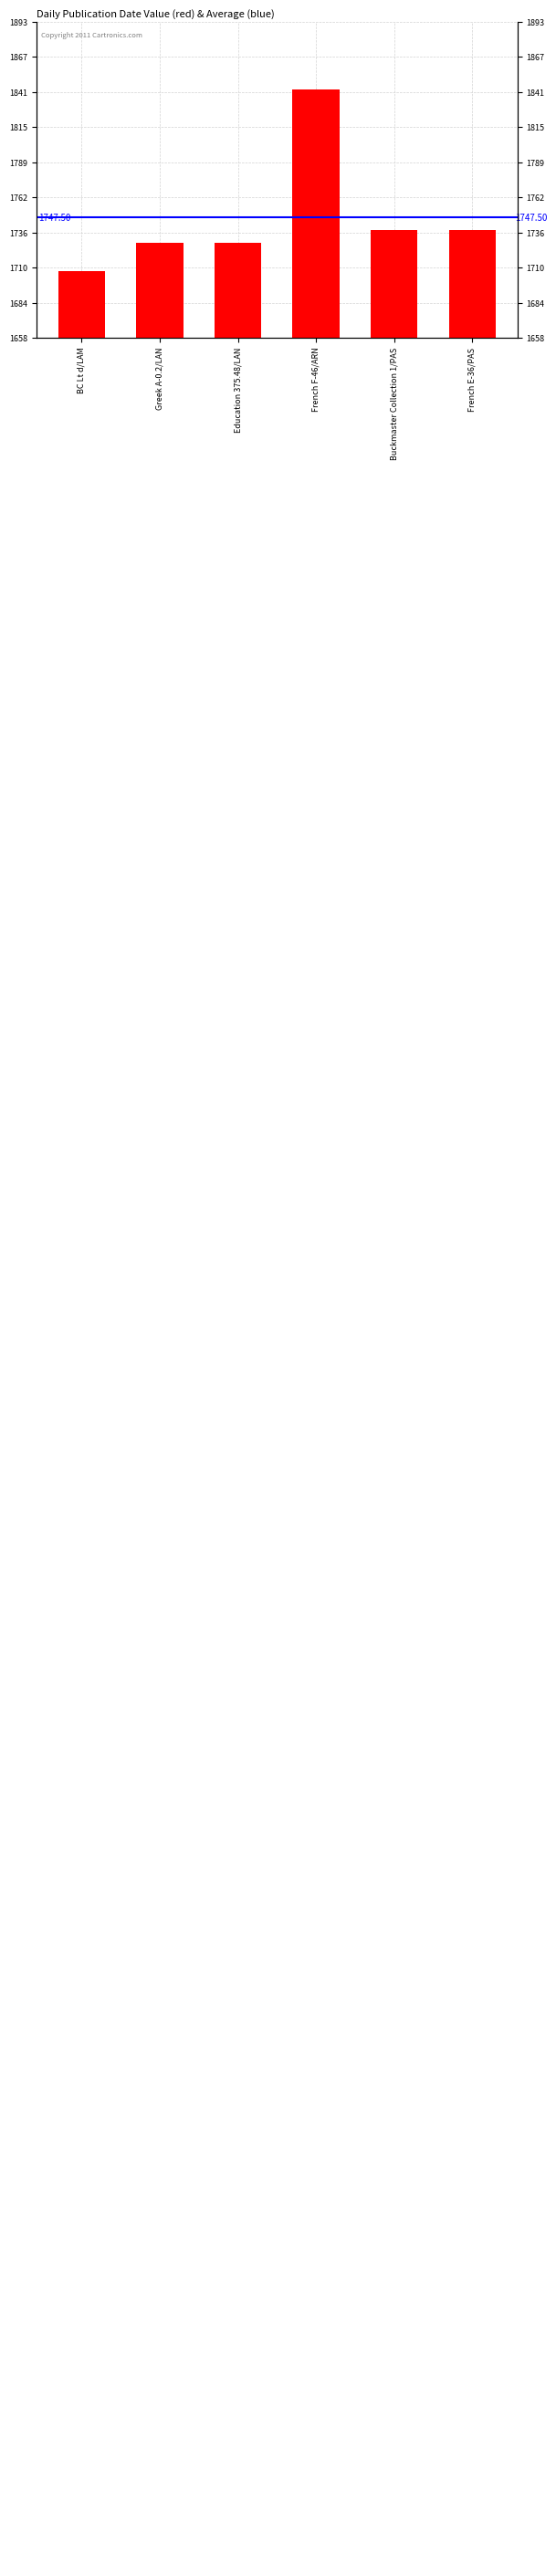

Reading left to right, extract all data points from this chart.

1708	1729	1729	1843	1738	1738